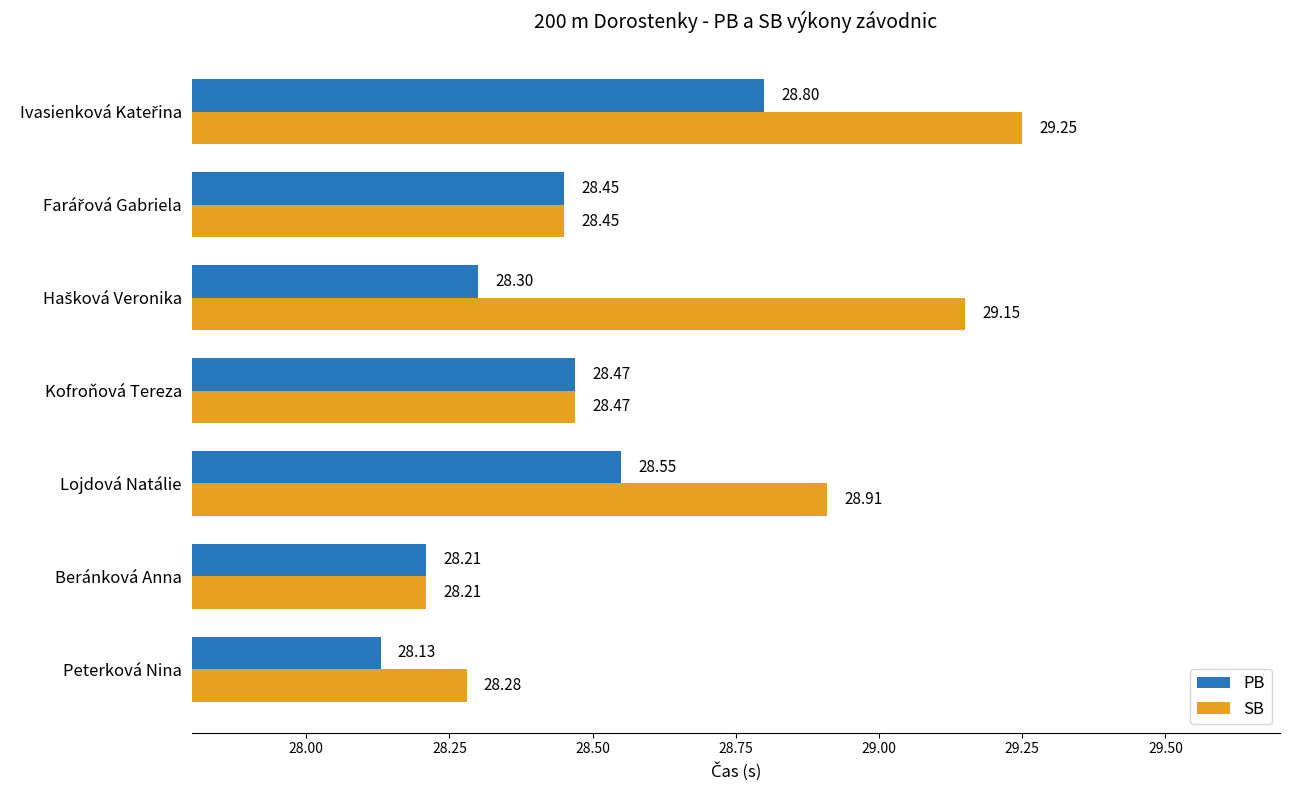

What are all the series names shown in the legend?

PB, SB